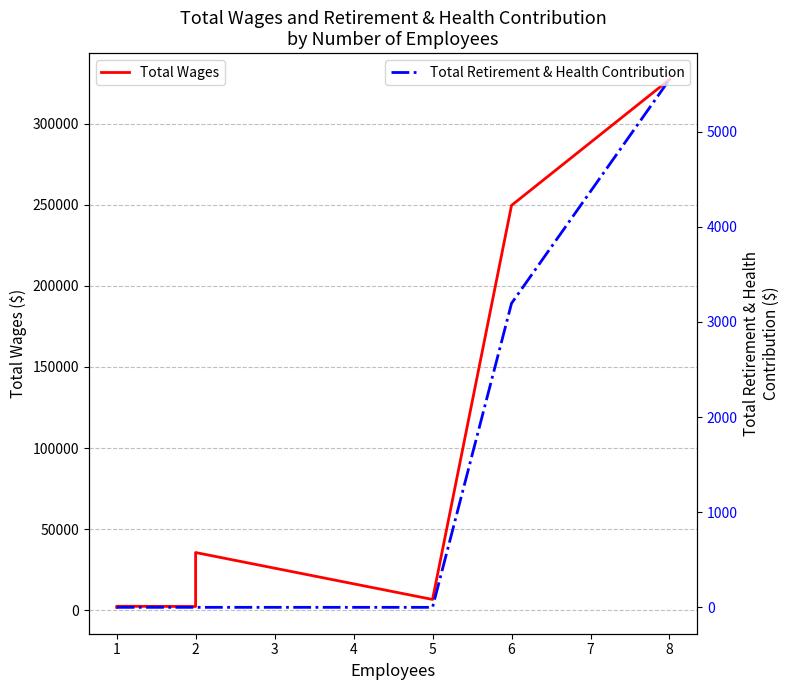

True or false: Total Retirement & Health Contribution and Total Wages intersect in this chart.

False